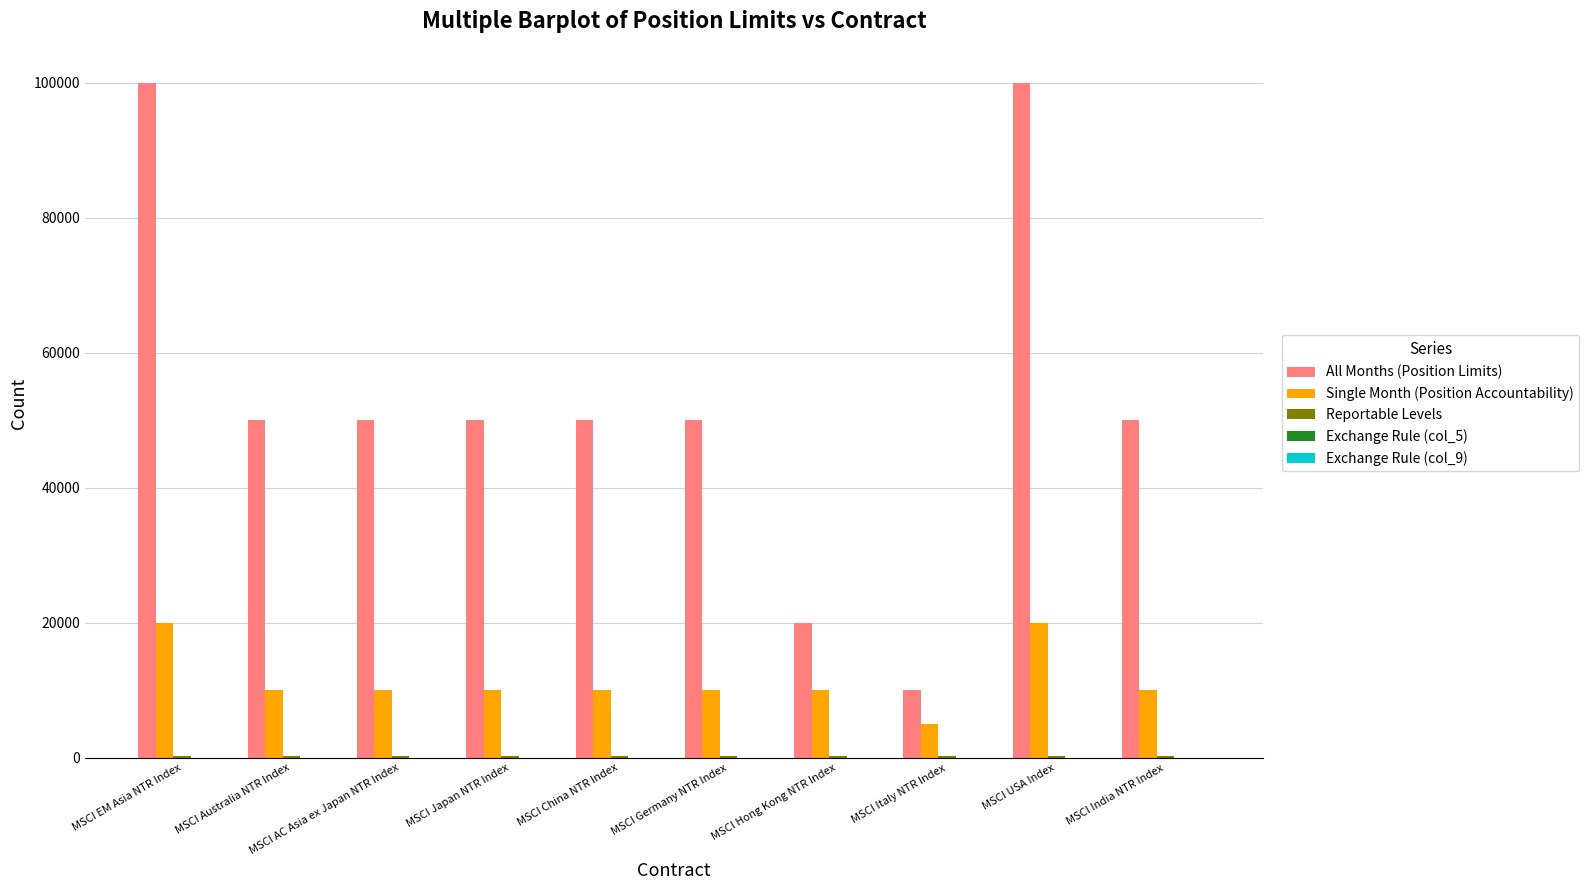

Which series has the largest total across all categories?

All Months (Position Limits)